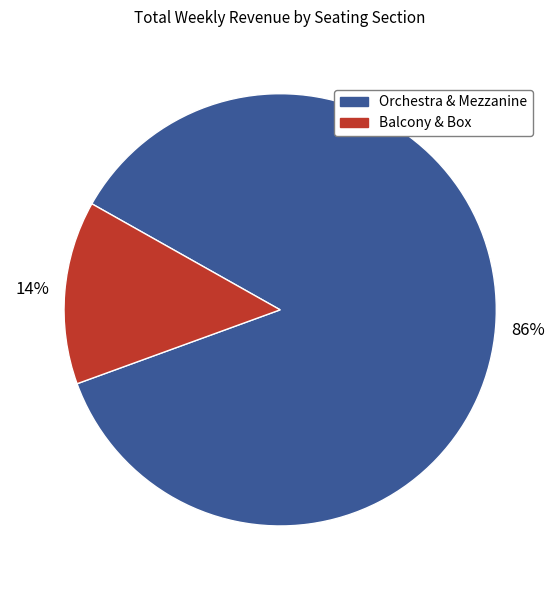

The Balcony & Box slice represents 3% of the pie. True or false?

False